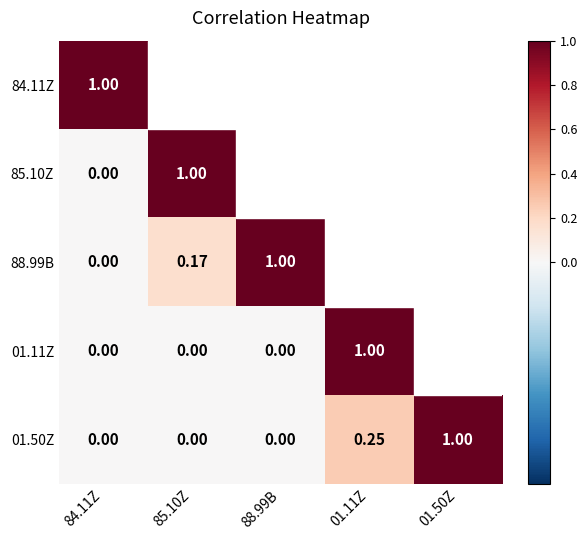

Is the value of 85.10Z at 84.11Z greater than the value of 84.11Z at 84.11Z?

No